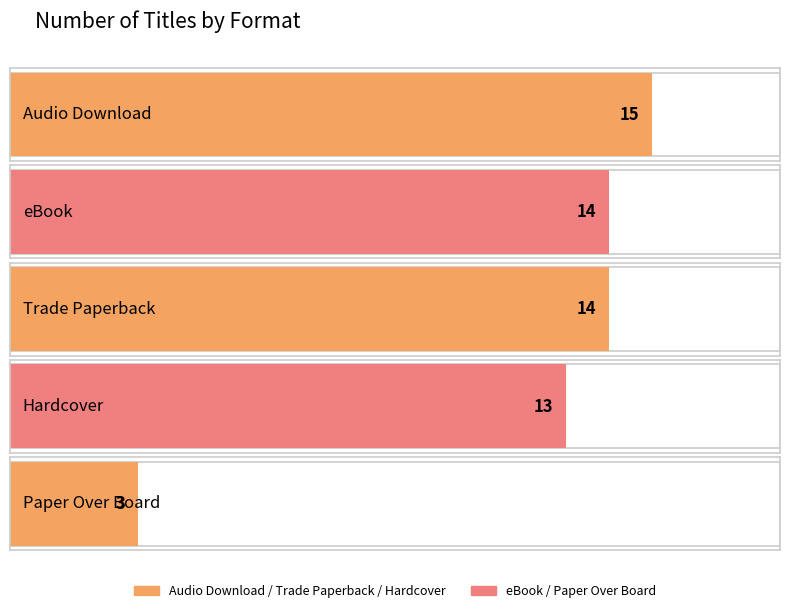

Is it true that the value at Paper Over Board is 21?

False